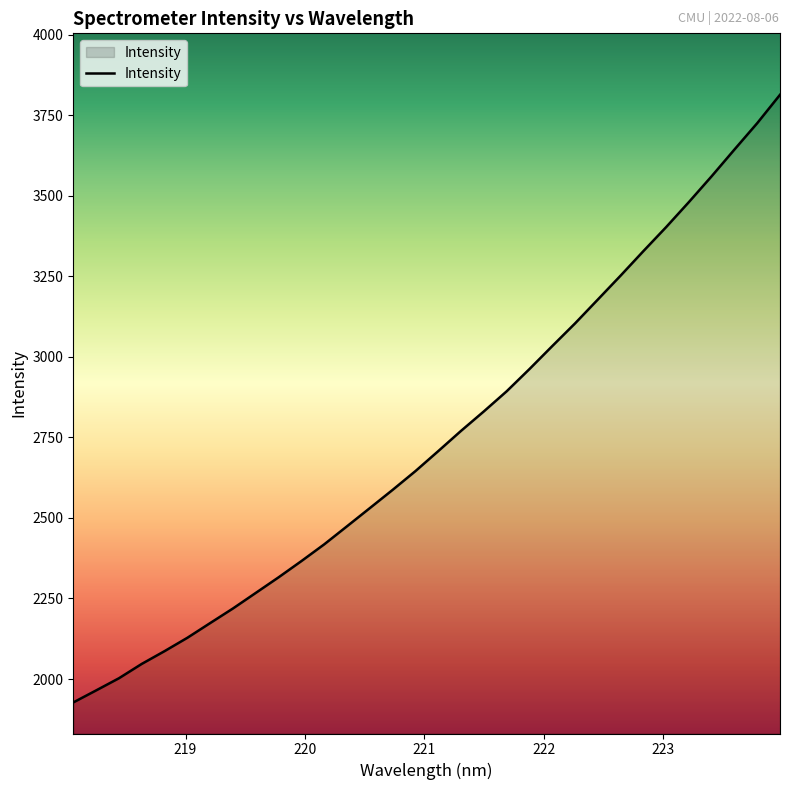

Count the number of values greater than 2707.

16